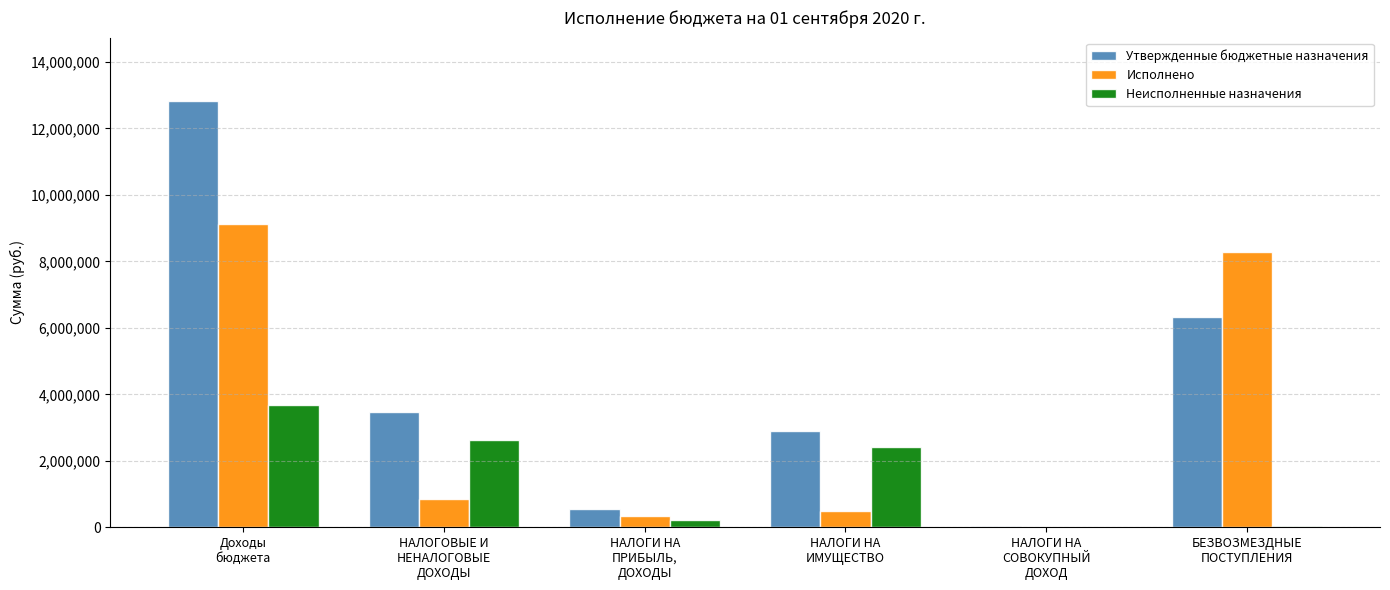

How many series are shown in this chart?

3